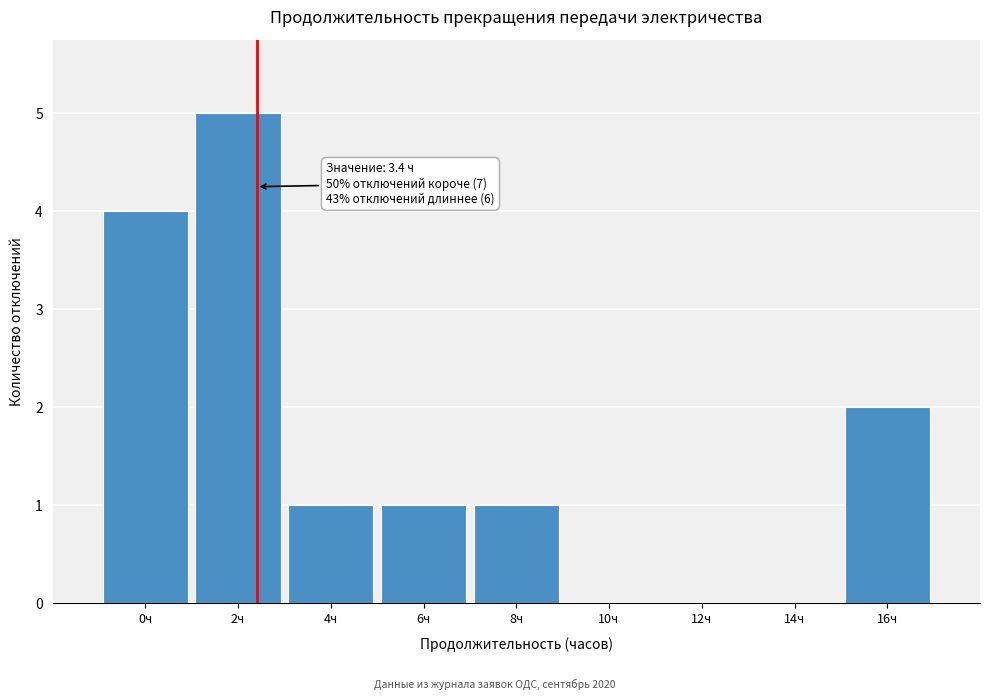

Reading left to right, transcribe all the data shown in this chart.

0ч=4	2ч=5	4ч=1	6ч=1	8ч=1	10ч=0	12ч=0	14ч=0	16ч=2